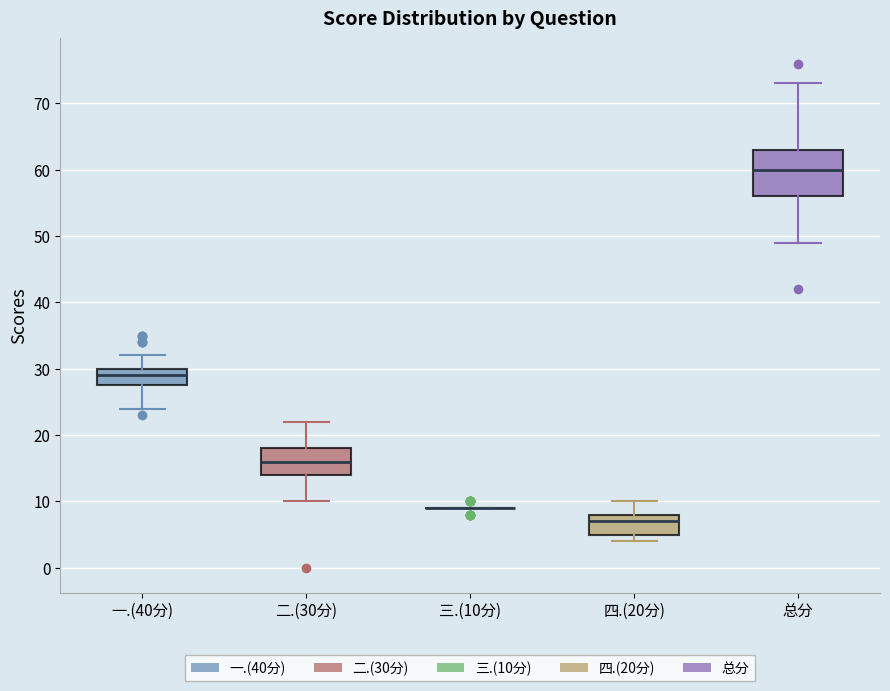

Reading left to right, read every box against the y-axis: the position of its median line, the range the box covers, and the ends of its whiskers. The values are not printed on the chart, so give them approximately, as read against the axis.

一.(40分): median 29, box 28 to 30, whiskers 24 to 32
二.(30分): median 16, box 14 to 18, whiskers 10 to 22
三.(10分): box collapsed to a line at 9, whiskers 9 to 9
四.(20分): median 7, box 5 to 8, whiskers 4 to 10
总分: median 60, box 56 to 63, whiskers 49 to 73